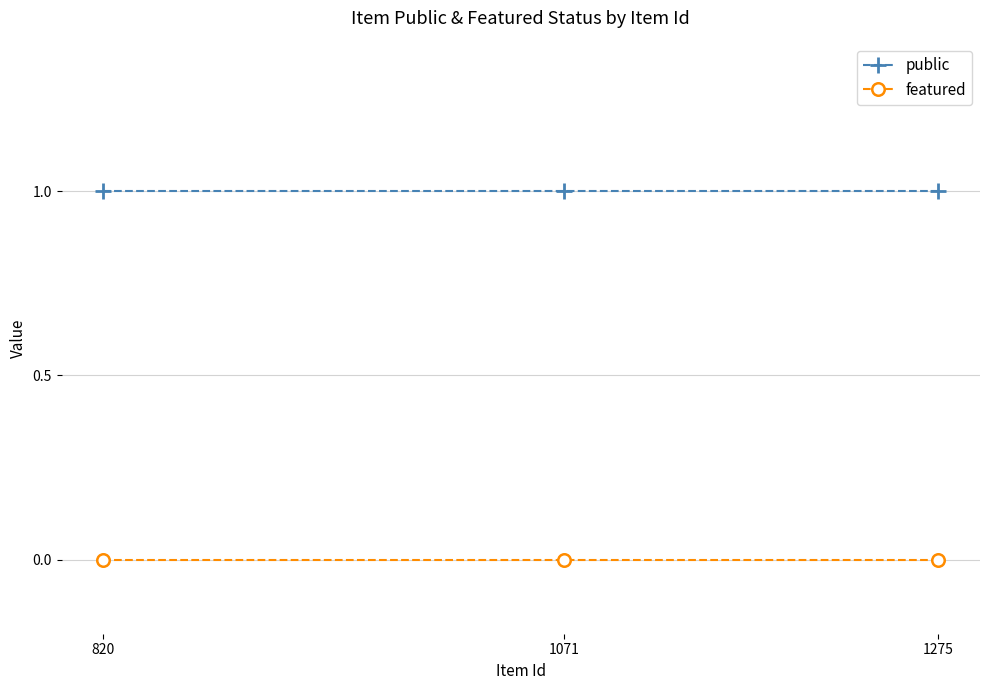

Is it true that public equals 2 at 820?

False